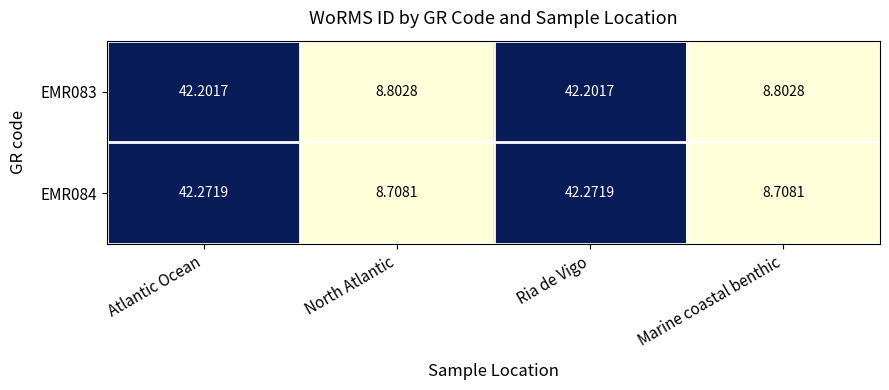

At which label does EMR083 first exceed 42?

Atlantic Ocean